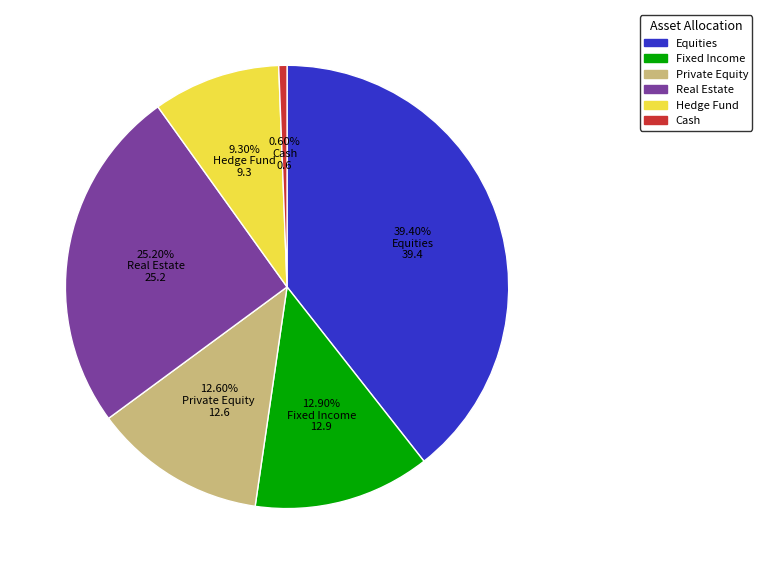

Between Equities and Fixed Income, which is larger?

Equities